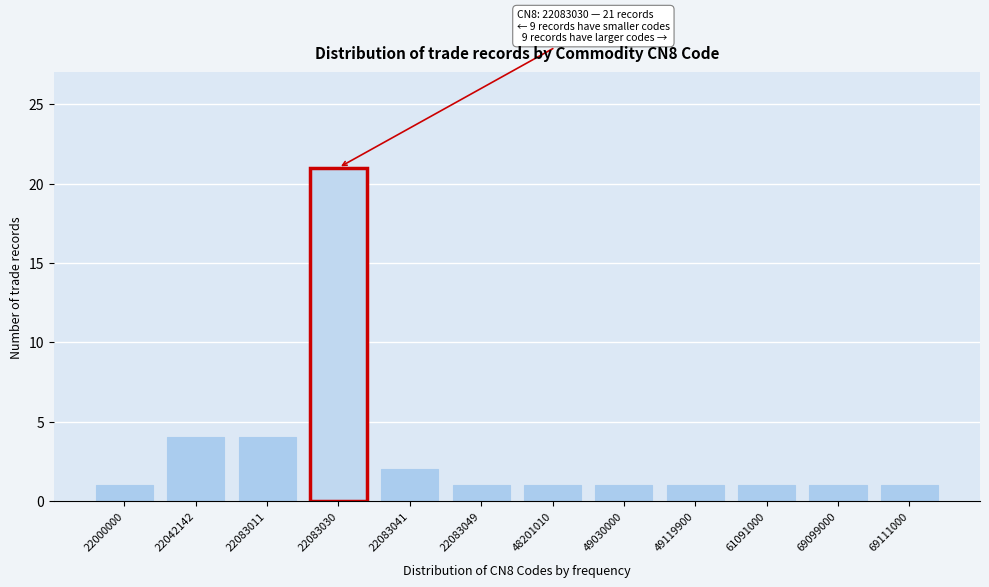

Reading right to left, transcribe all the data shown in this chart.

1	1	1	1	1	1	1	2	21	4	4	1